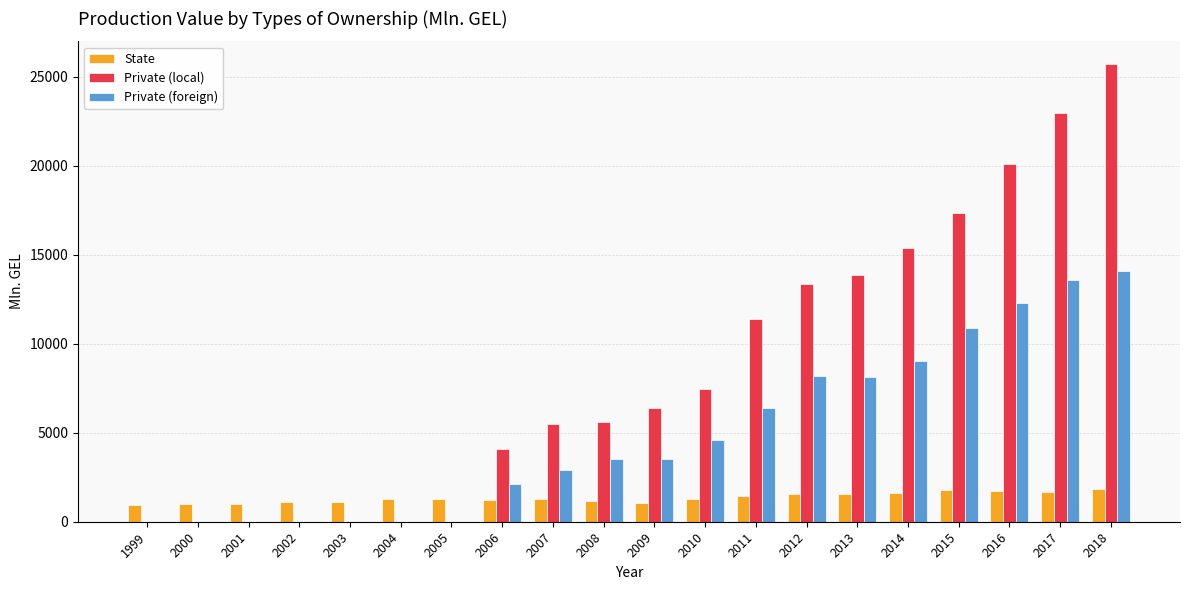

Which category has the highest value in the Private (local) series?

2018